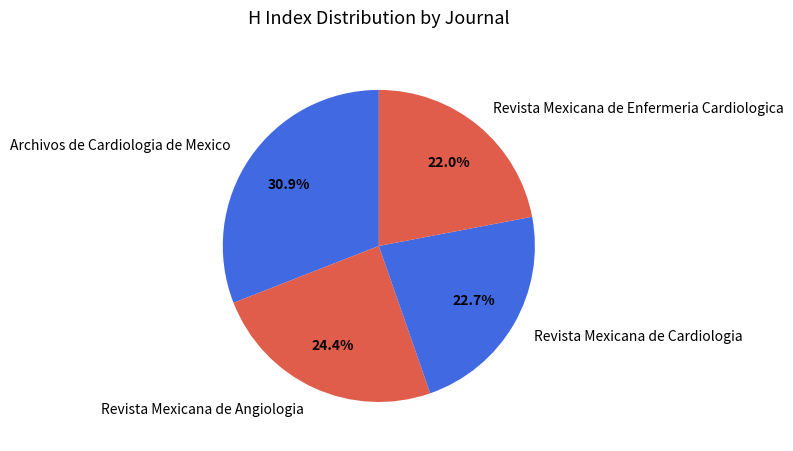

The Revista Mexicana de Enfermeria Cardiologica slice represents 22% of the pie. True or false?

True